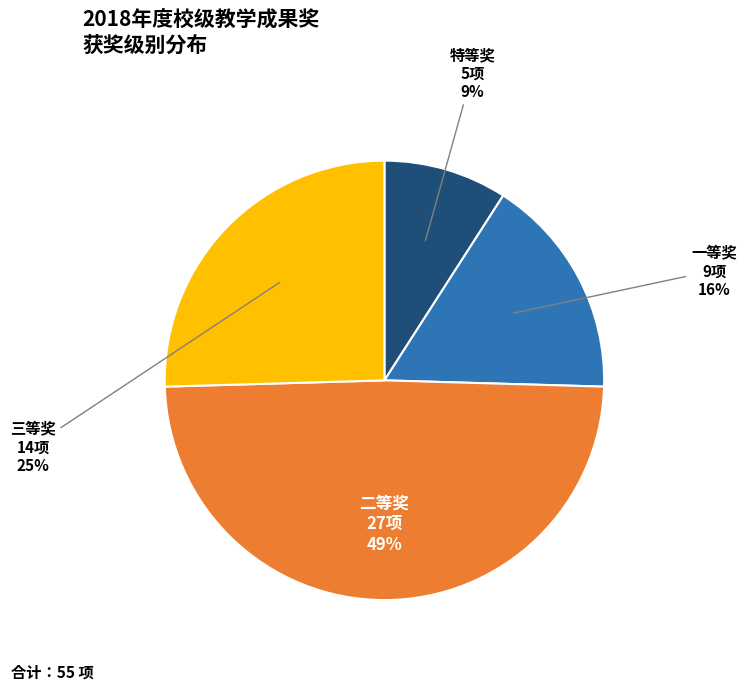

Which category has the biggest portion of the pie?

二等奖